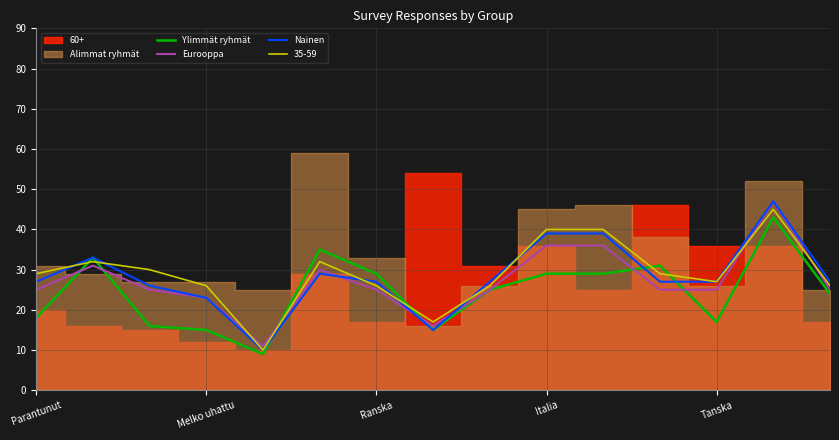

What is the minimum value for Ylimmät ryhmät?

9